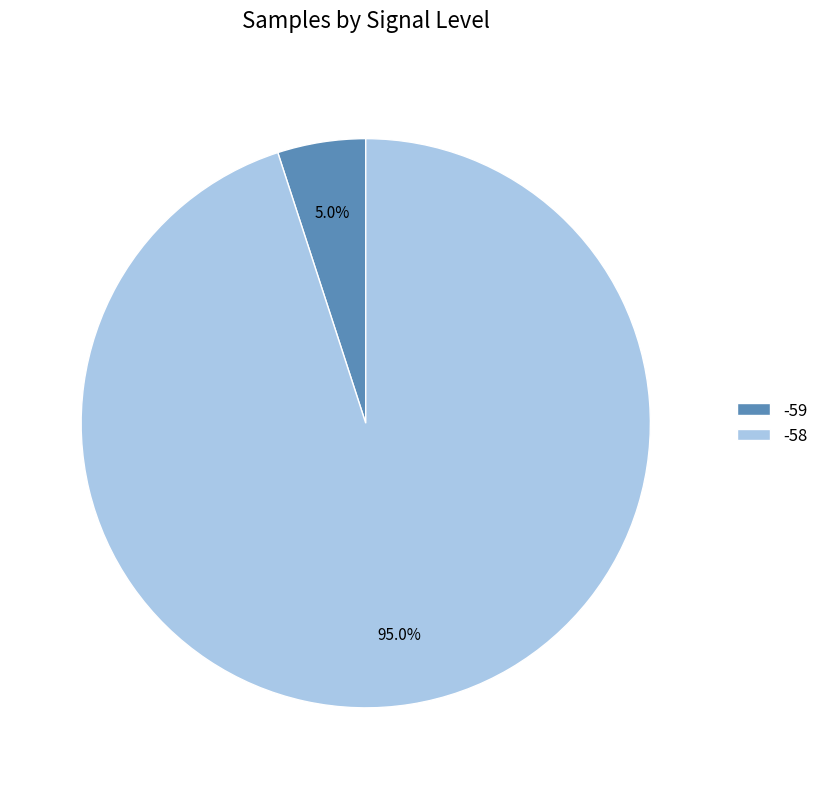

Between -59 and -58, which is larger?

-58